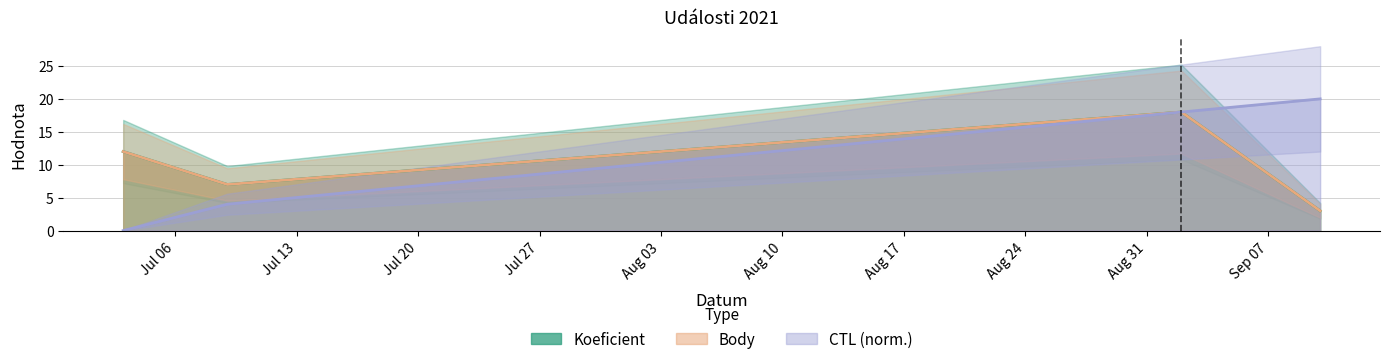

What is the highest value of the CTL series?

20